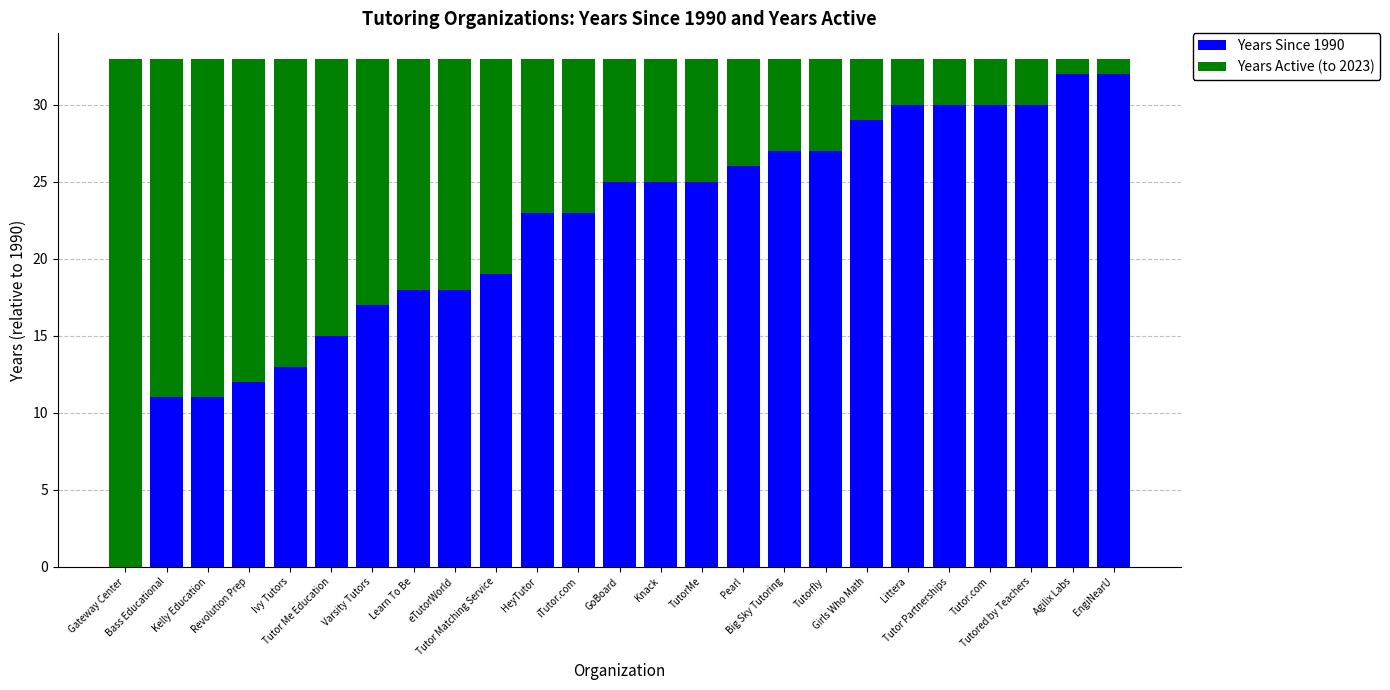

Rank the series by their maximum value, from highest to lowest.

Years Active (to 2023), Years Since 1990